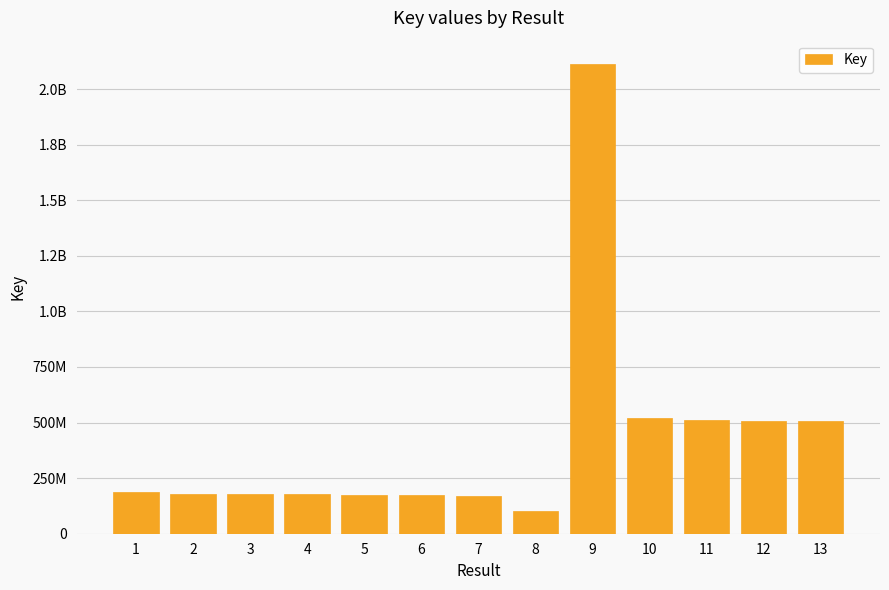

Are the bars horizontal?

No